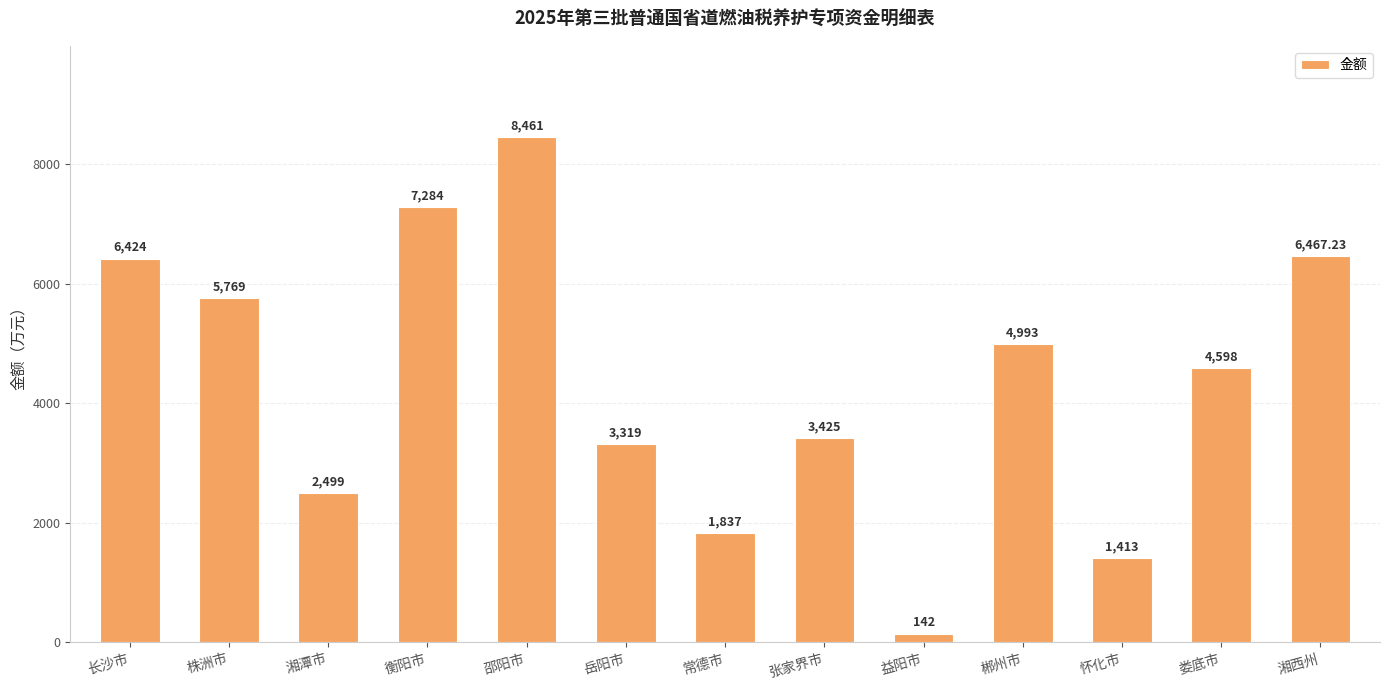

What is the change in value from 娄底市 to 湘西州?

+1869.2